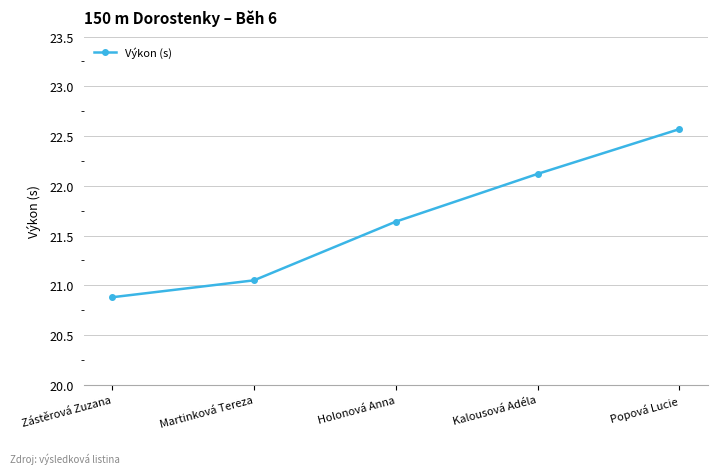

How many lines are shown in the chart?

1